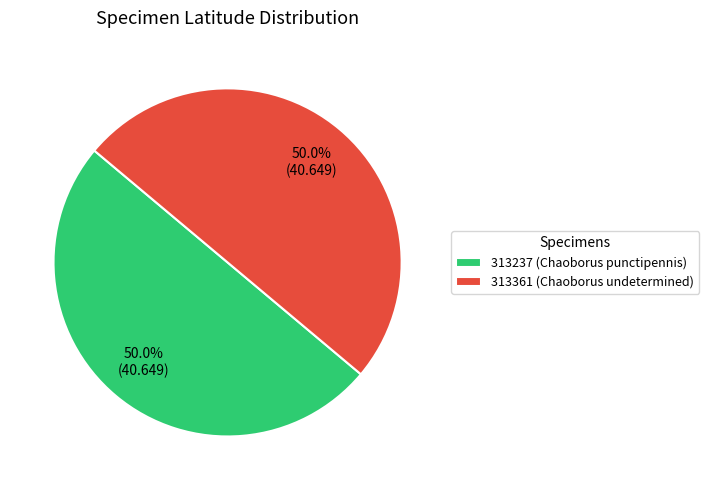

To the nearest percent, what is the average slice percentage?

50%